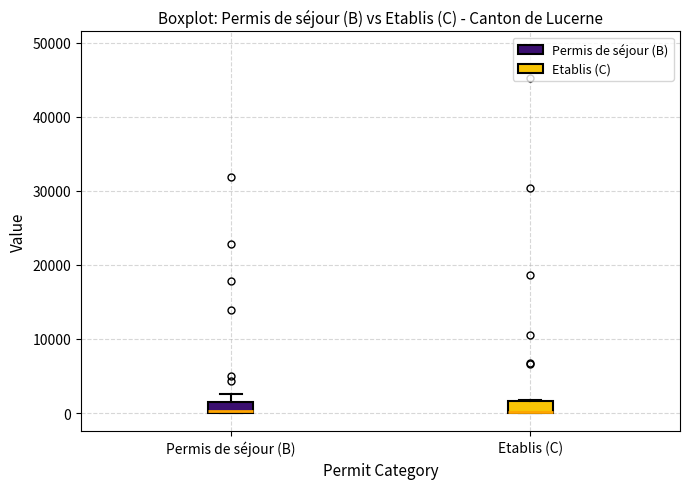

Where is the upper edge of the box for Etablis (C) on the y-axis? The values are not printed on the chart, so give them approximately, as read against the axis.

2000